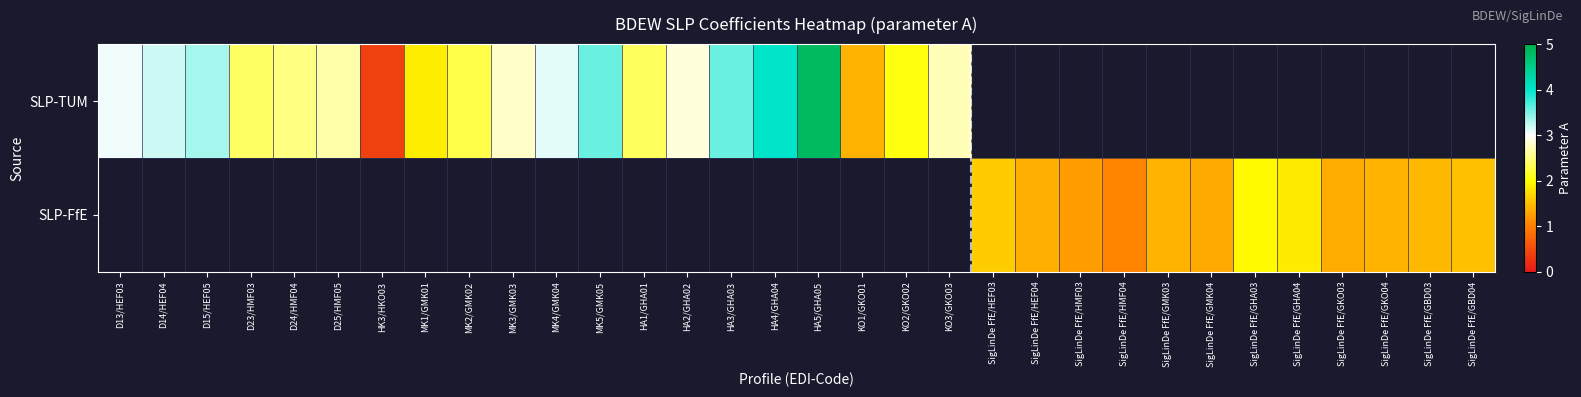

Which has a higher value, D24/HMF04 or MK1/GMK01?

D24/HMF04